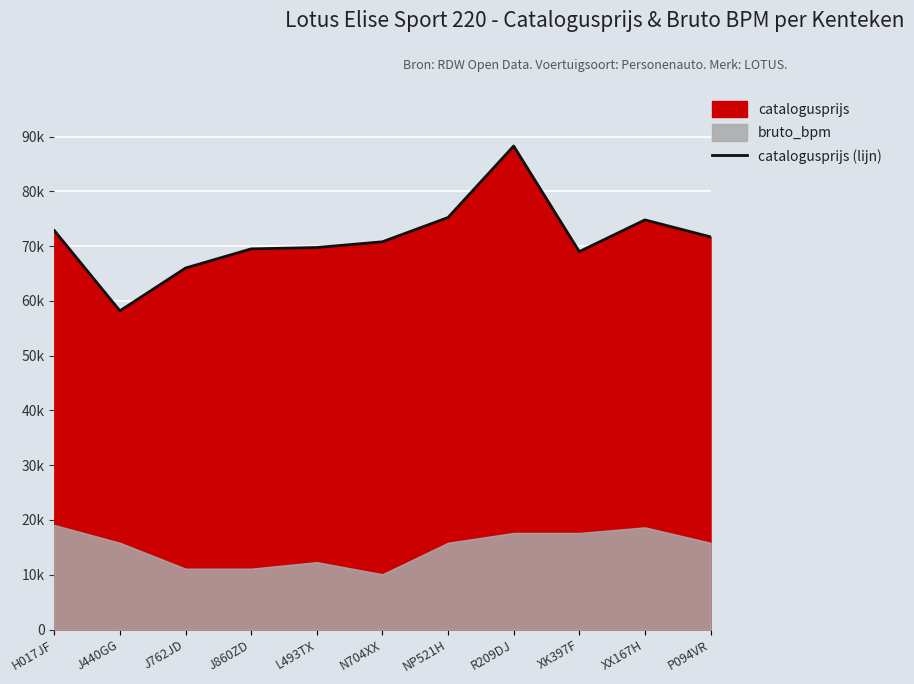

Between N704XX and R209DJ, which is larger?

R209DJ